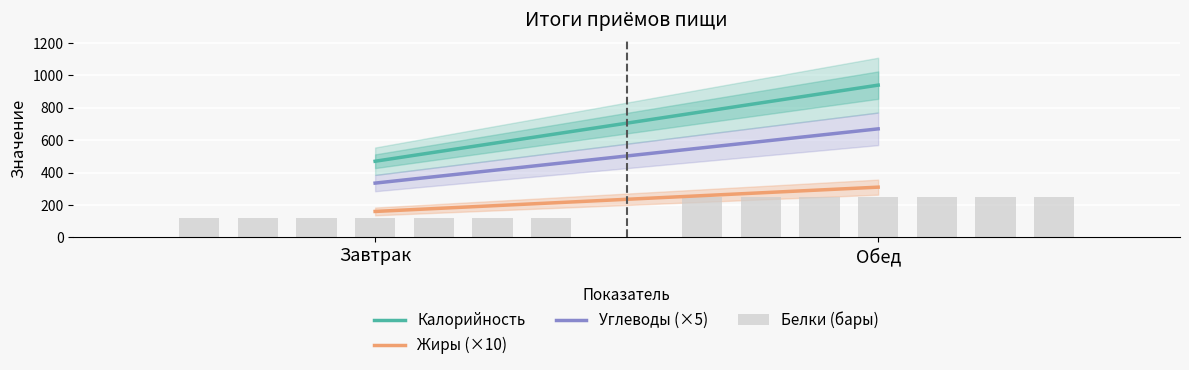

Reading left to right, extract all data points from this chart.

Калорийность: 470	940
Жиры (×10): 160	310
Углеводы (×5): 335	670